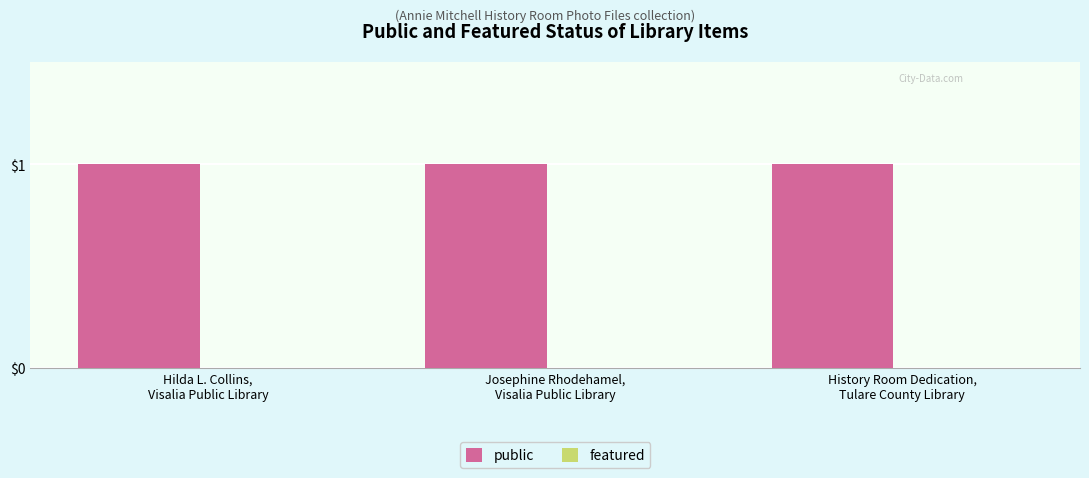

Which category has the highest value across all series?

Hilda L. Collins,
Visalia Public Library